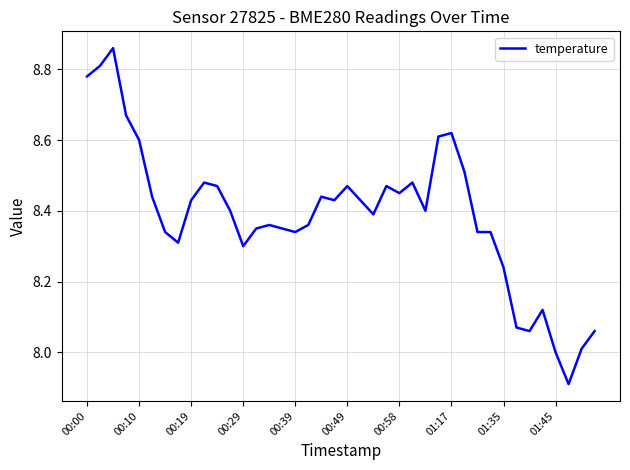

What is the minimum value shown in the chart?

7.9